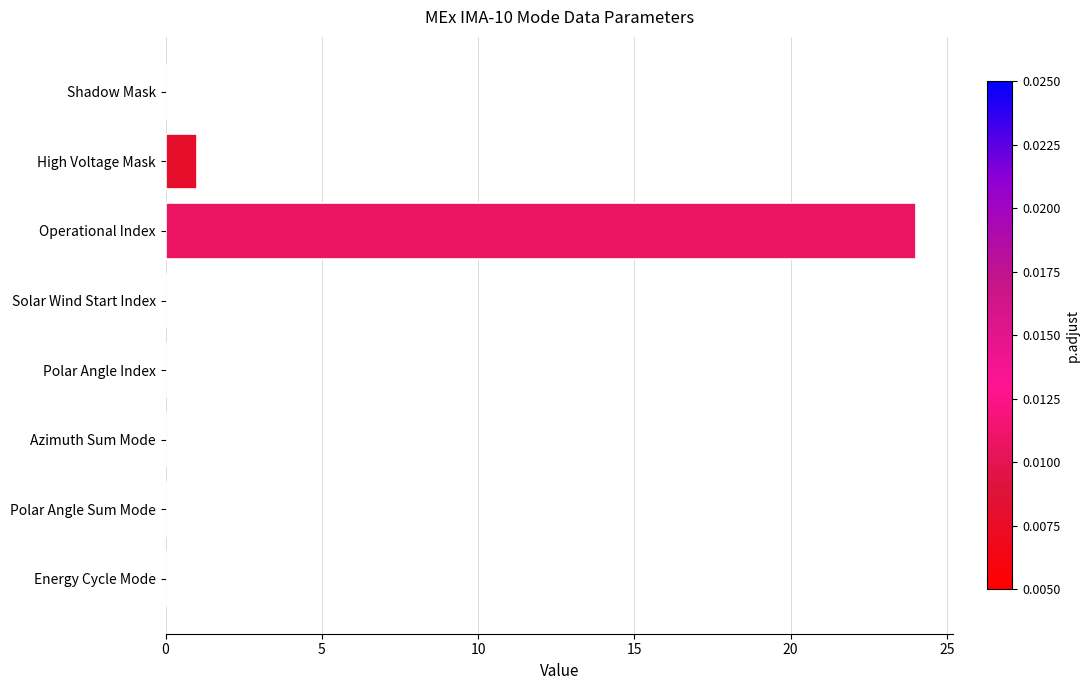

Does the chart contain stacked bars?

No